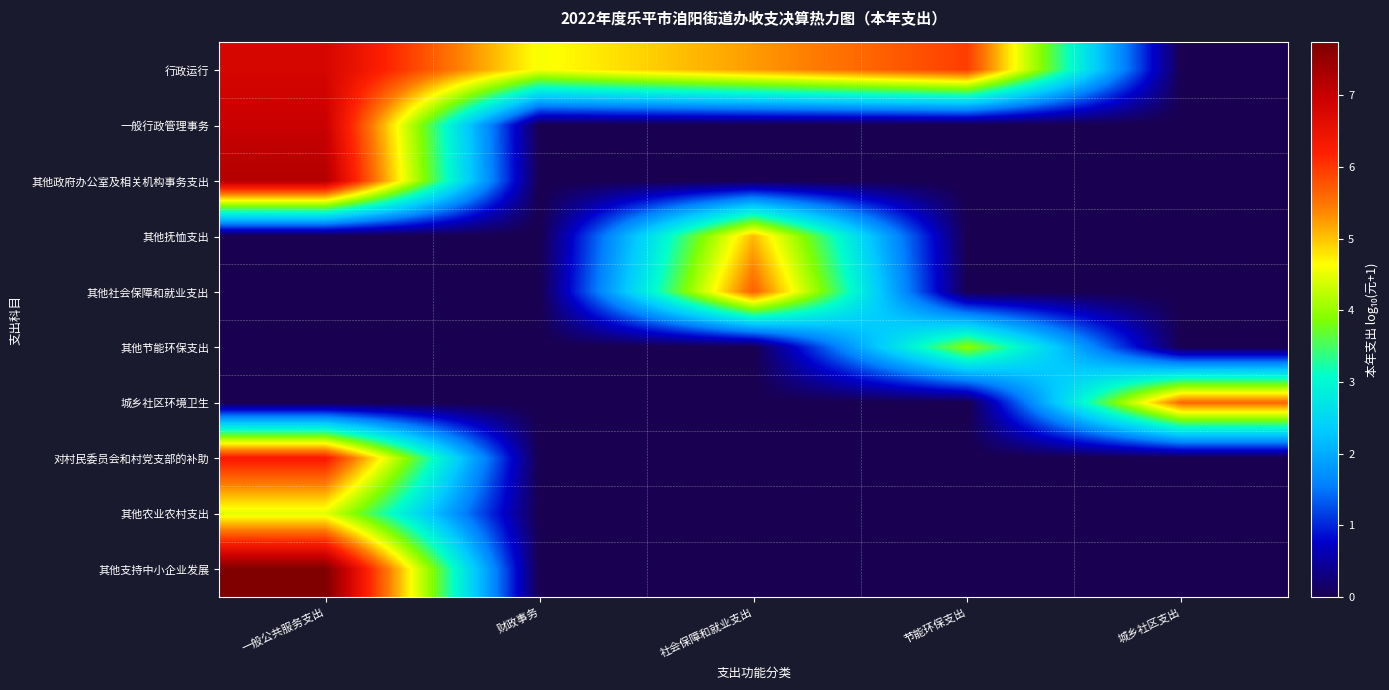

At how many categories does at least one series exceed 2?

5